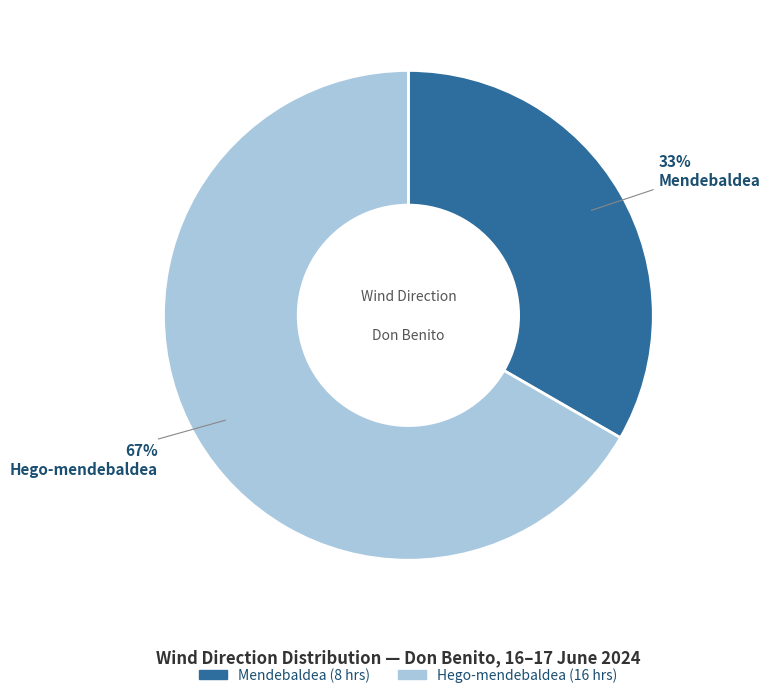

Is the sum of Mendebaldea and Hego-mendebaldea greater than half?

Yes